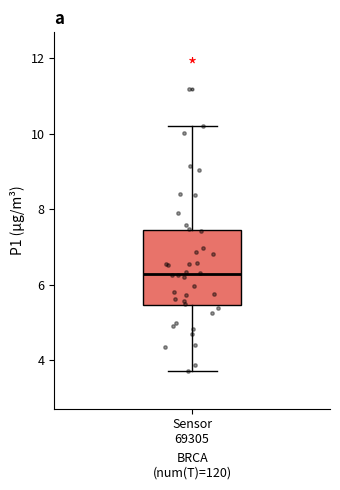

Read this box plot against the y-axis: the position of the median line, the range covered by the box, and the ends of both whiskers. The values are not printed on the chart, so give them approximately, as read against the axis.

median 6.2, box 5.4 to 7.4, whiskers 3.8 to 10.2